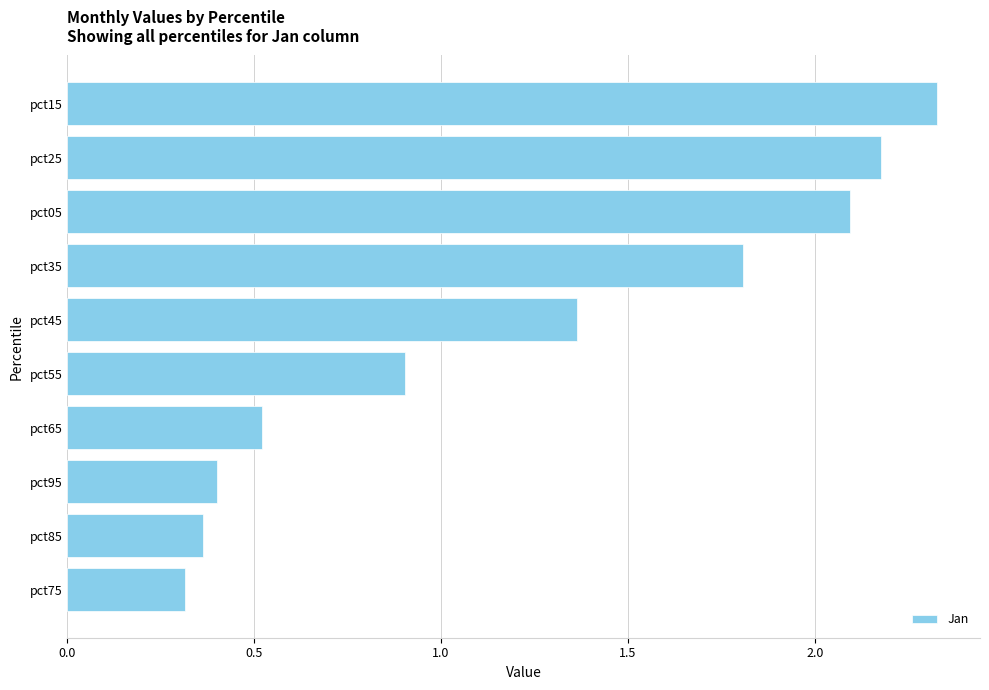

At which label is the value closest to 1?

pct55